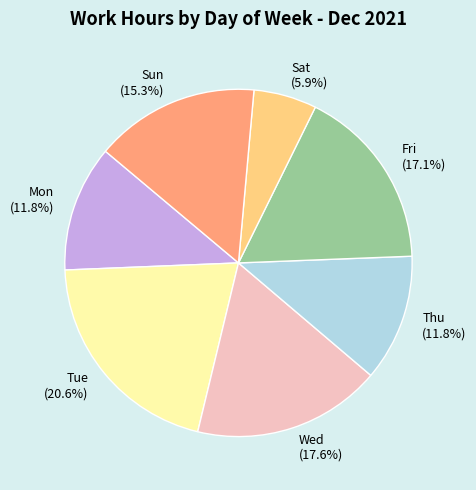

What is the smallest slice in the pie chart?

Sat